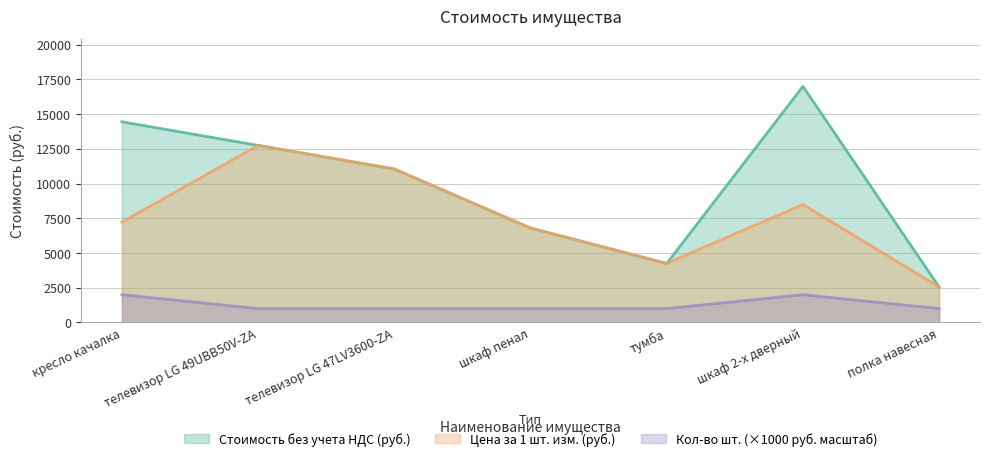

List the series in order of their peak value, lowest first.

Кол-во шт. (×1000 руб. масштаб), Цена за 1 шт. изм. (руб.), Стоимость без учета НДС (руб.)